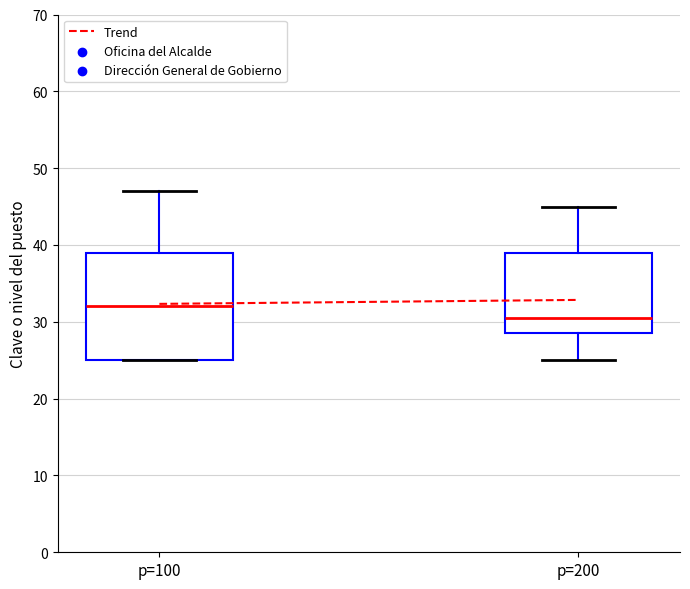

Which box has the highest median line?

p=100